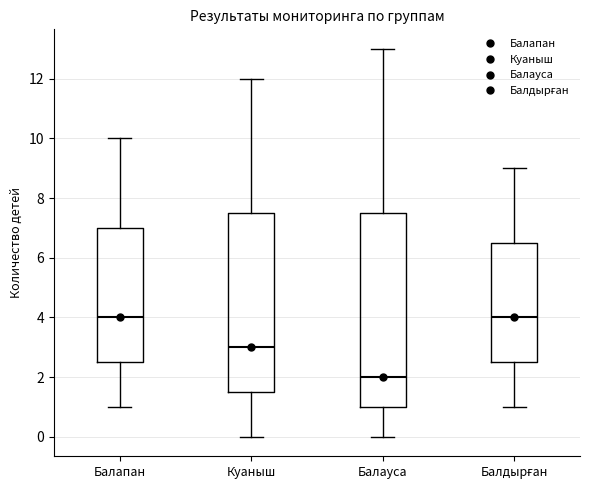

Reading left to right, transcribe this box plot: for each box, give where its median line is, the range the box spans, and where its two whiskers end, as read against the y-axis. The values are not printed on the chart, so give them approximately, as read against the axis.

Балапан: median 4.0, box 2.6 to 7.0, whiskers 1.0 to 10.0
Куаныш: median 3.0, box 1.6 to 7.6, whiskers 0.0 to 12.0
Балауса: median 2.0, box 1.0 to 7.6, whiskers 0.0 to 13.0
Балдырған: median 4.0, box 2.6 to 6.6, whiskers 1.0 to 9.0